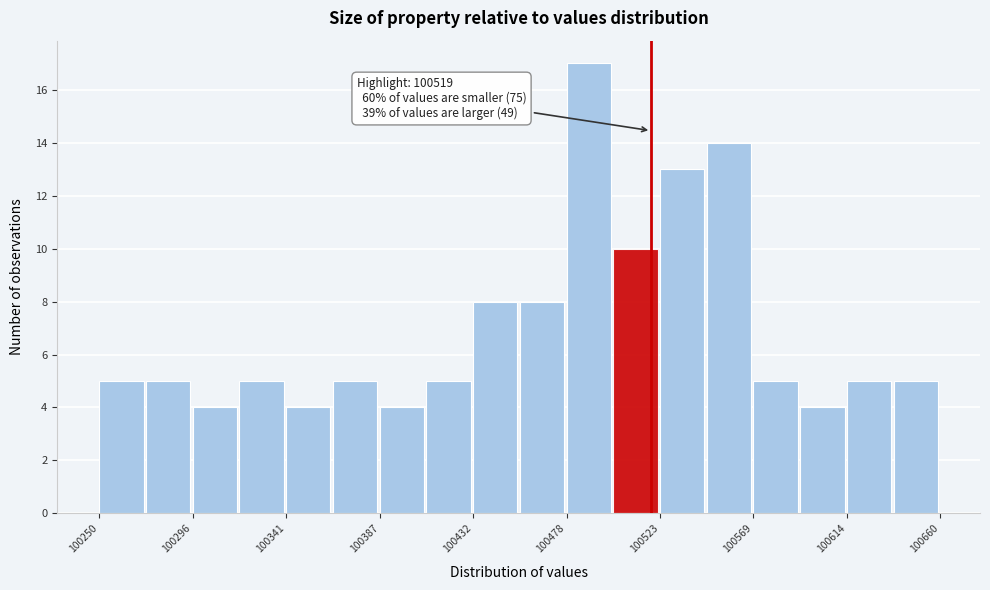

Which range on the x-axis has the tallest bar?

100480 to 100500